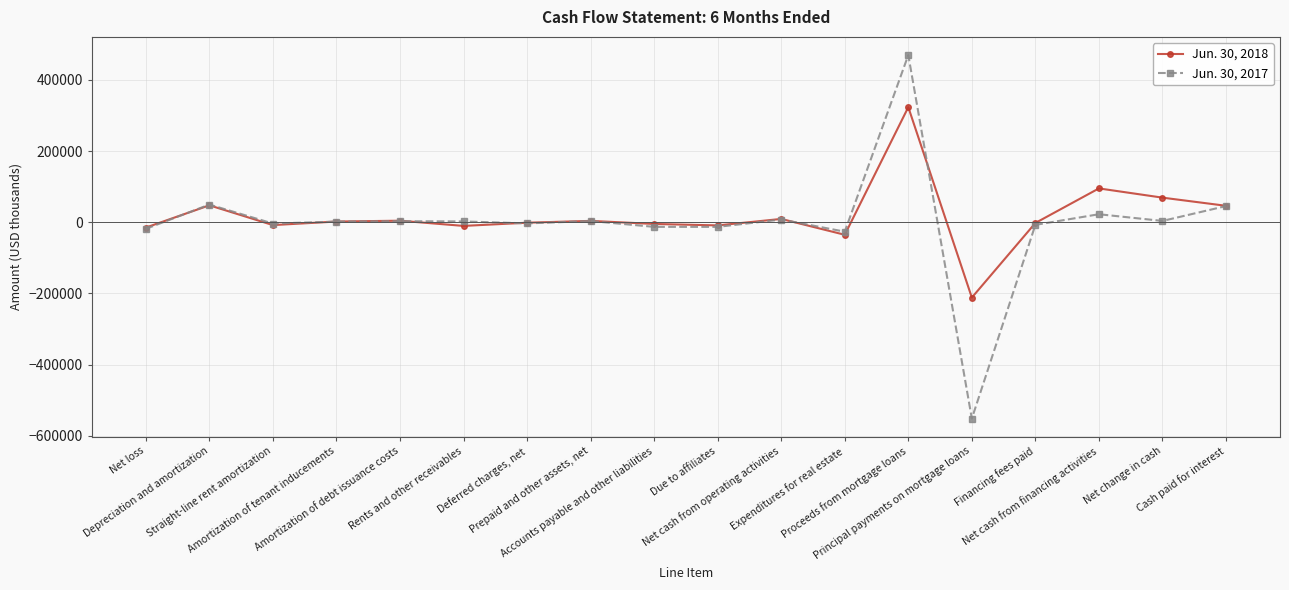

Is this an area chart (filled region under the line)?

No